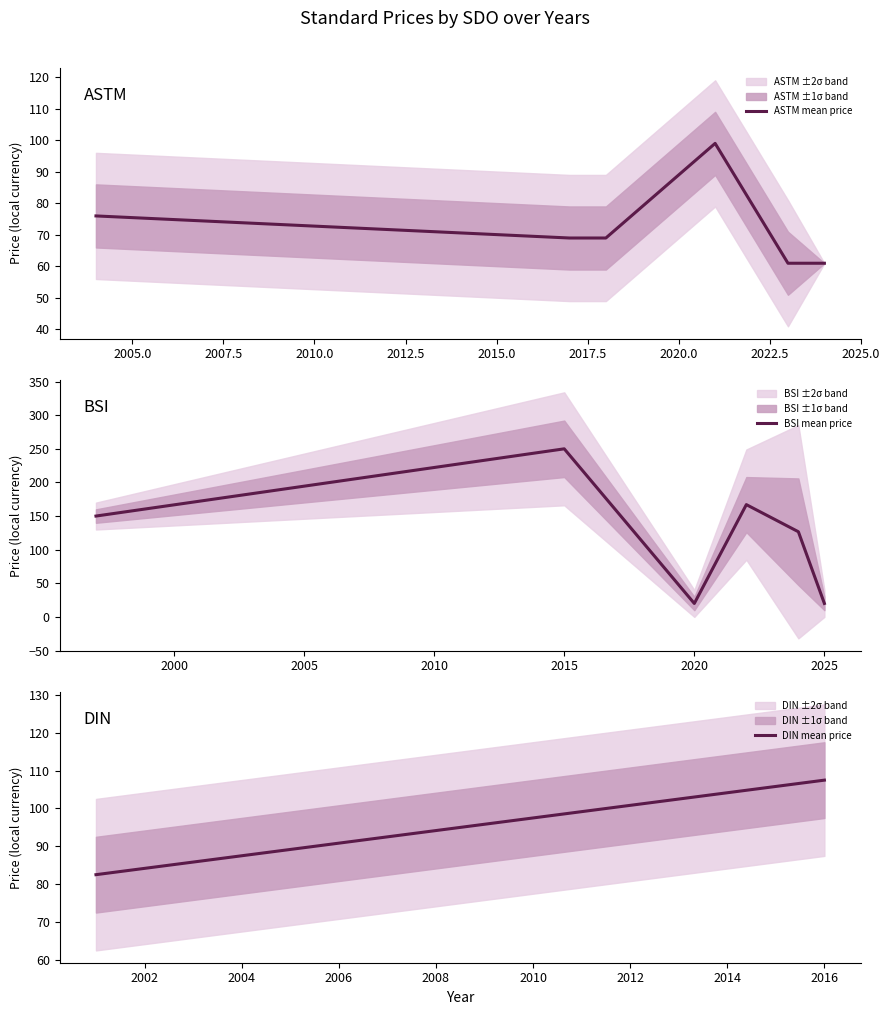

True or false: Price (PRINT) has more than 1 points higher than both neighbors.

True